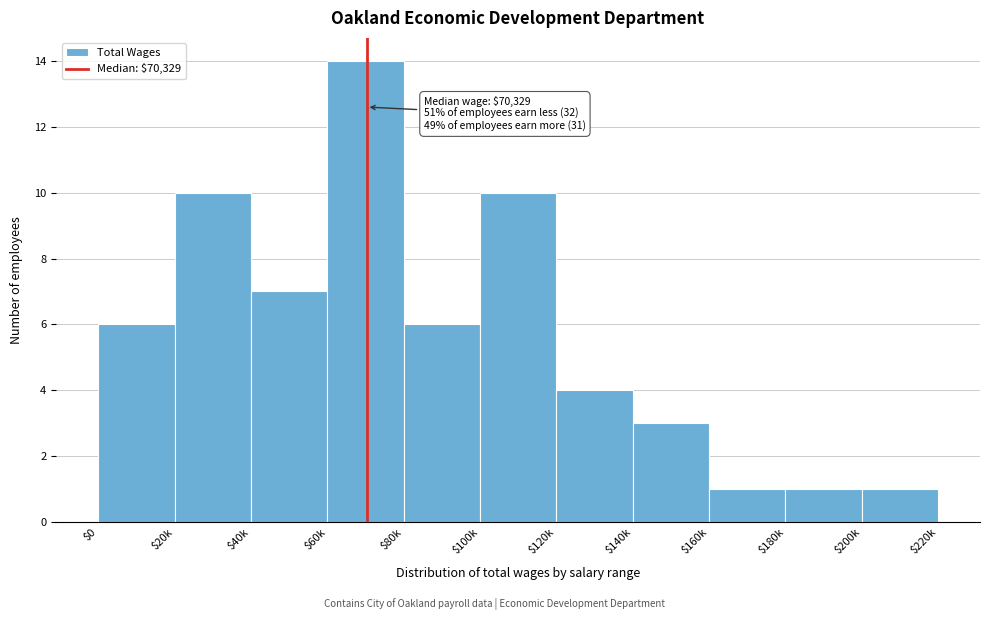

Reading left to right, list all the values displayed in this chart.

6	10	7	14	6	10	4	3	1	1	1